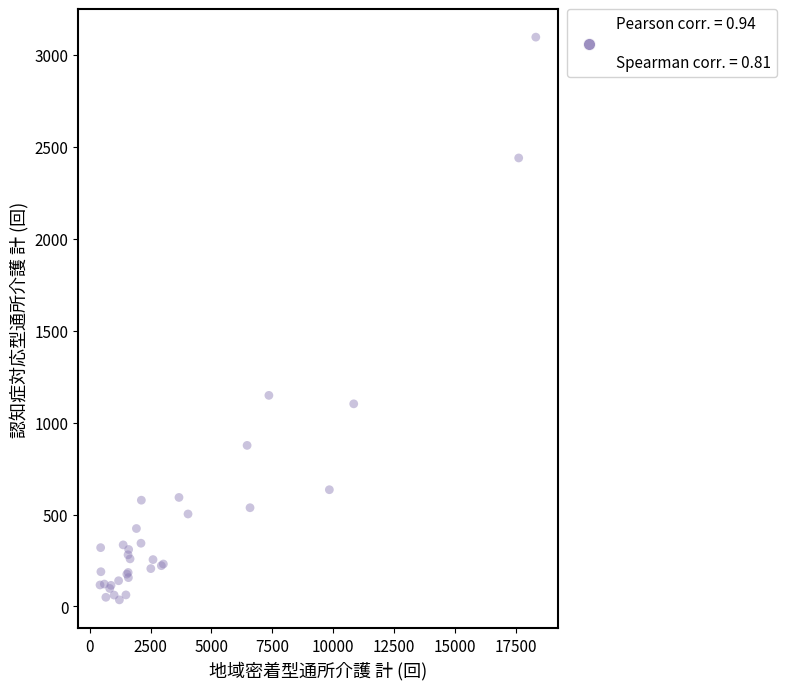

What Y value in the scatter plot is closest to 1566?

1148